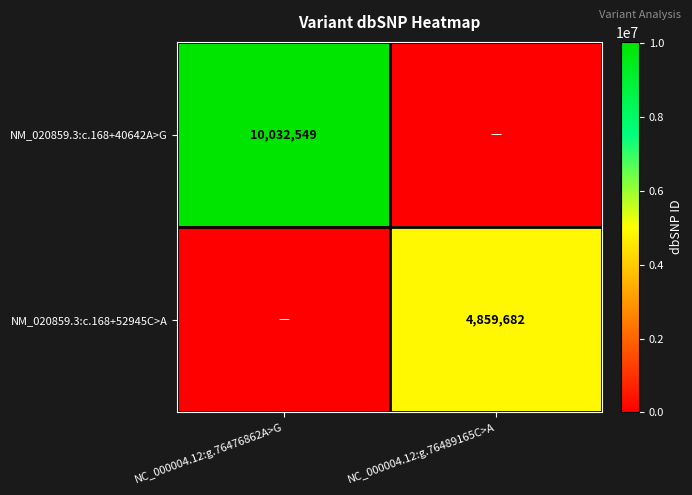

The value of NM_020859.3:c.168+40642A>G at NC_000004.12:g.76476862A>G is 5590774. True or false?

False